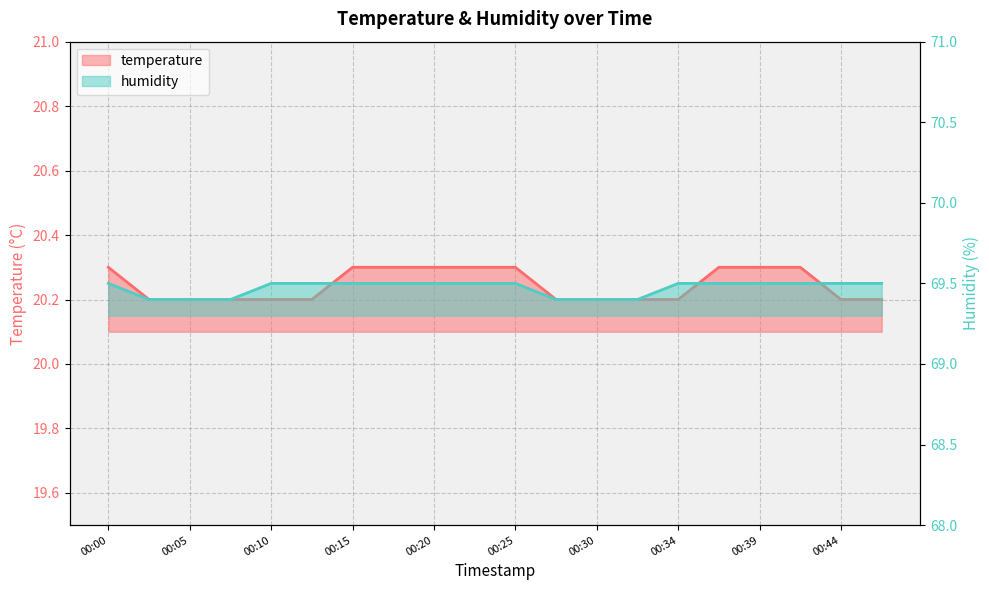

Is the value of humidity at 00:47 greater than the value of temperature at 00:13?

Yes